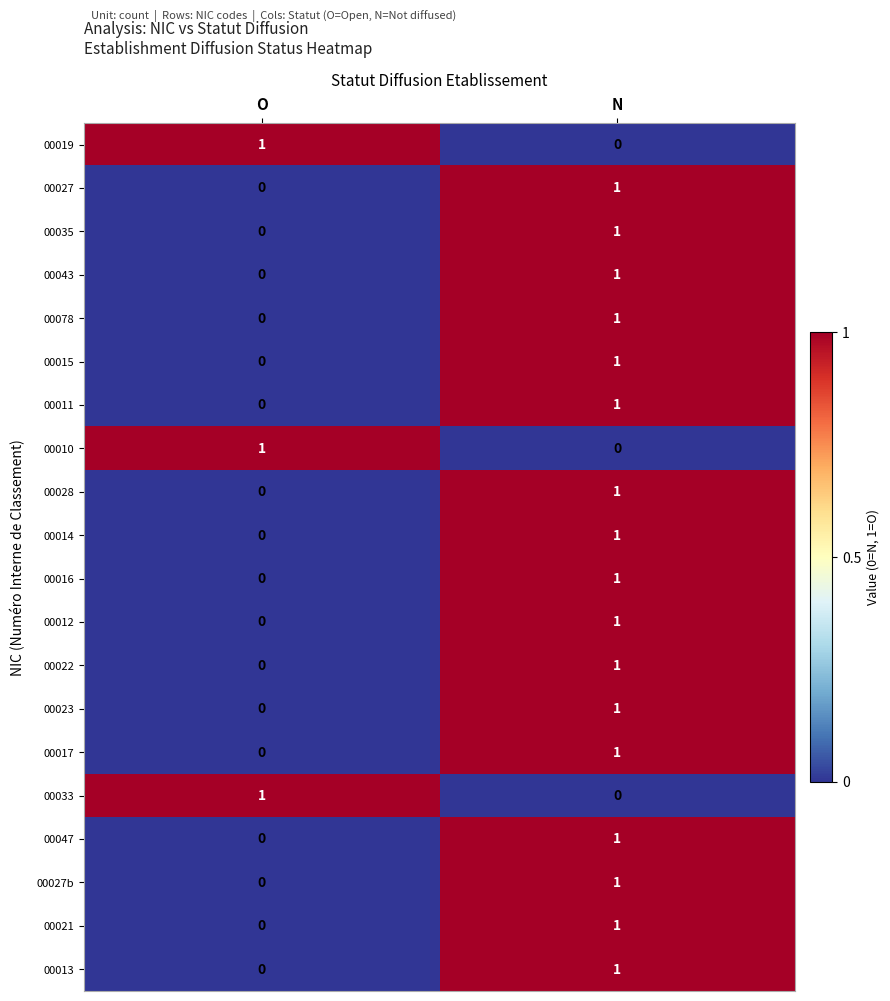

Where is 00033 nearest to the value 0?

N